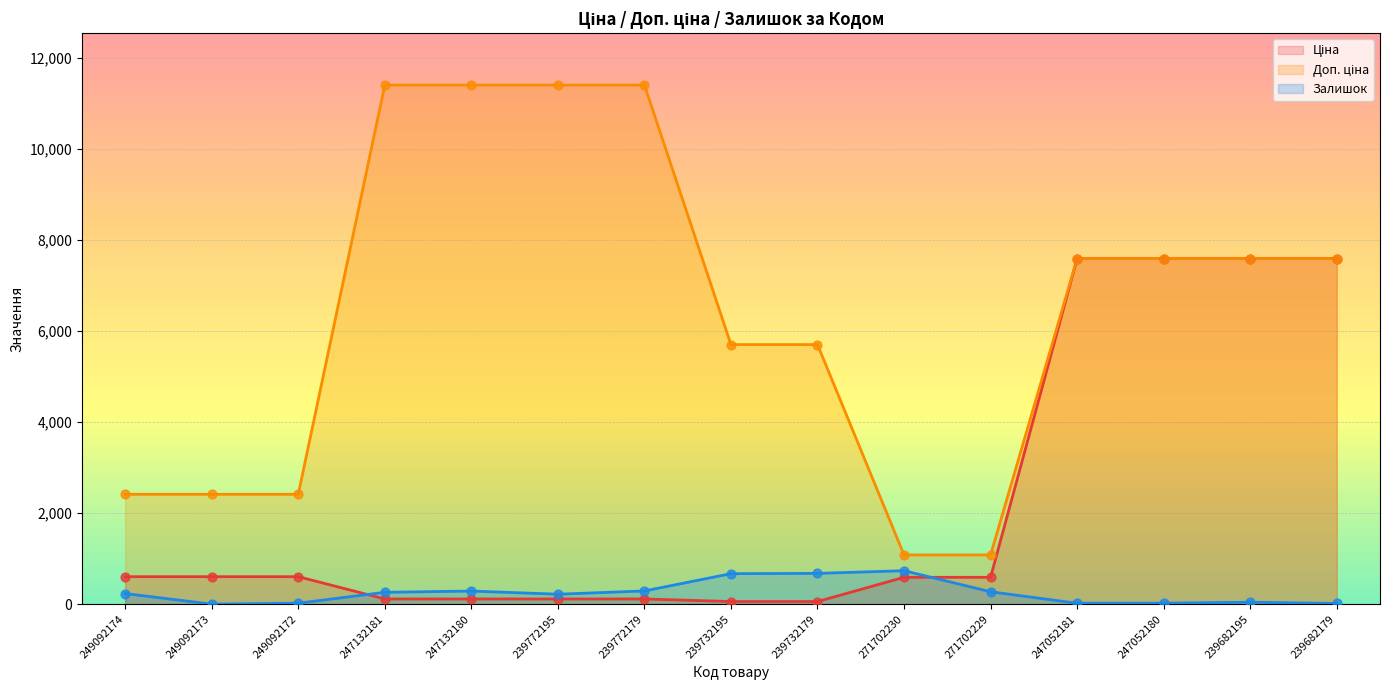

Which series reaches the maximum Y coordinate?

Доп. ціна